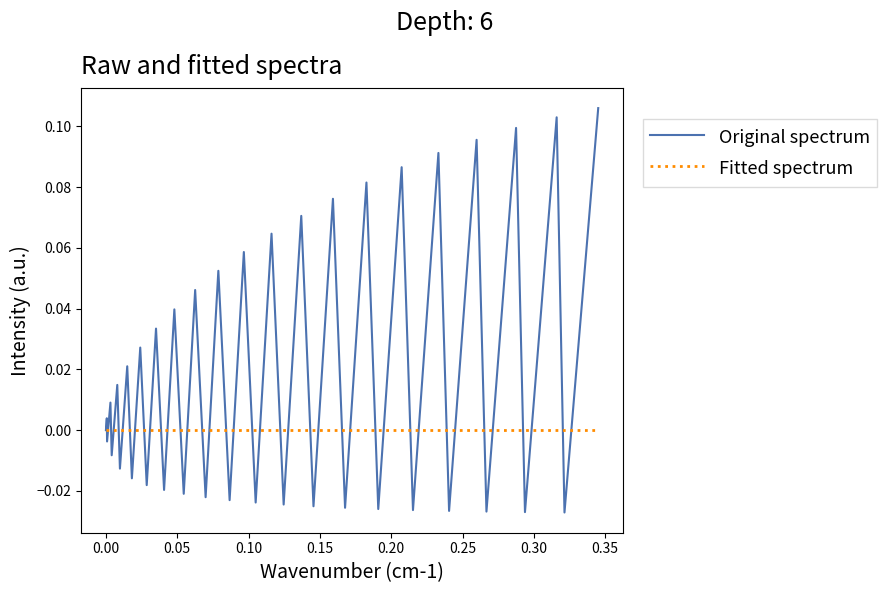

Which series has the widest spread of values?

Original spectrum